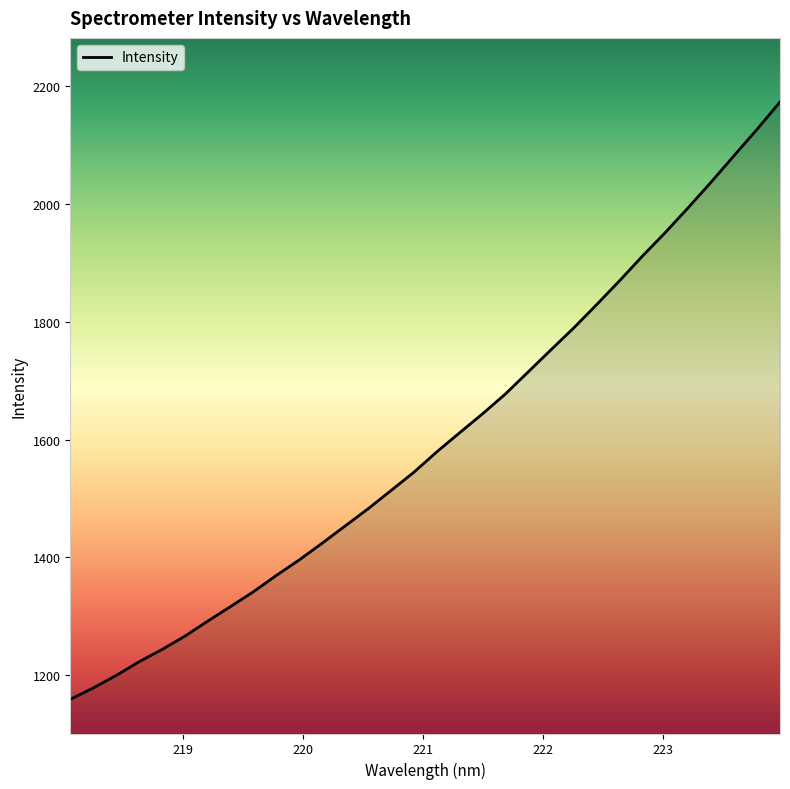

What is the value of the 32nd point from the left?

2172.7